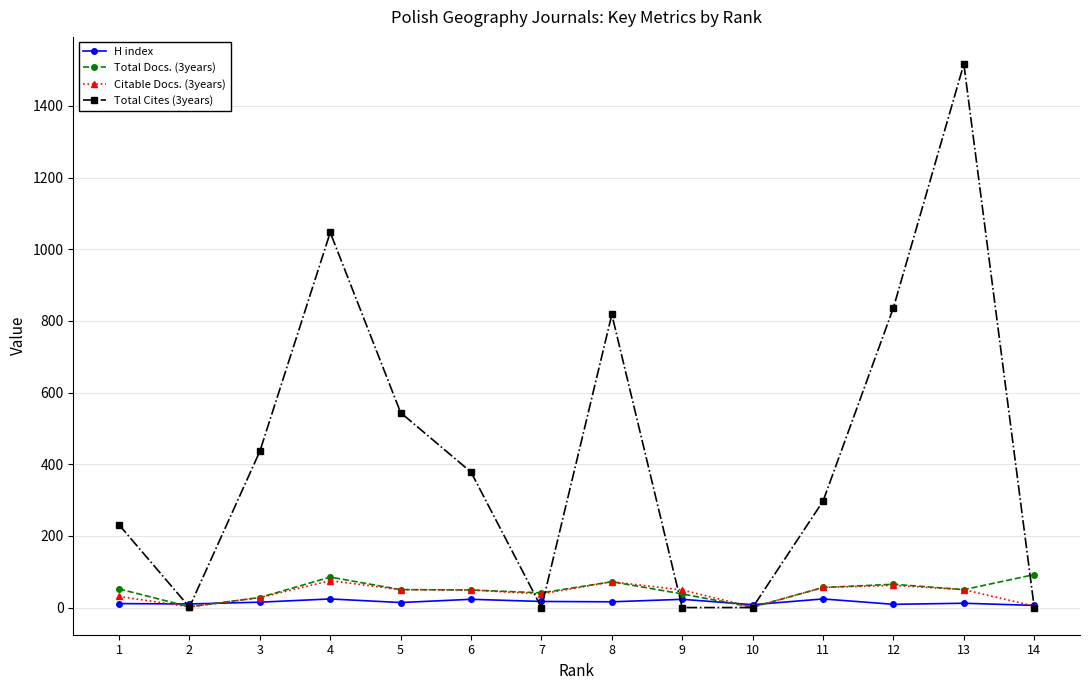

True or false: H index has a value of 24 at 11.

True